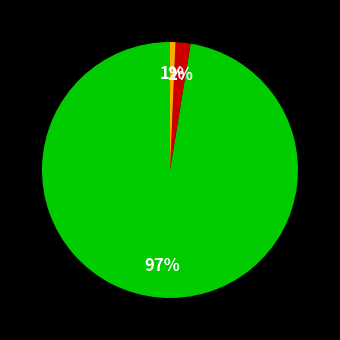

Does any single category account for the majority?

Yes